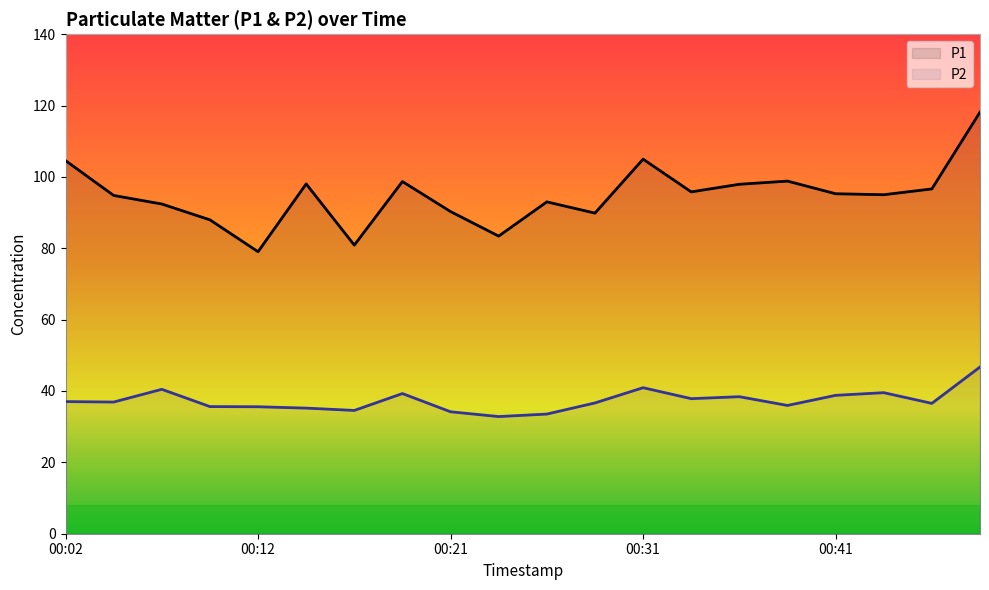

Does the chart display data point markers on the line(s)?

No